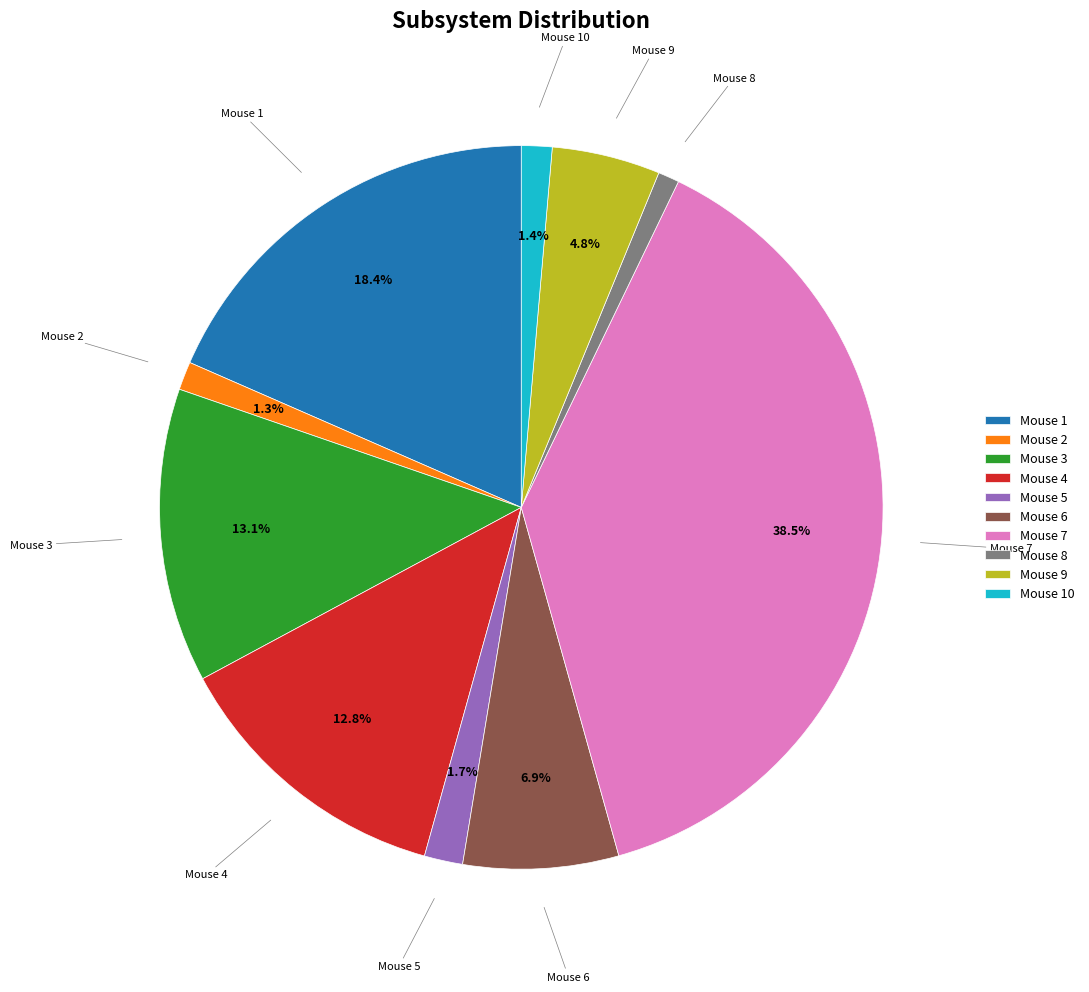

What percentage is the Mouse 5 slice, to the nearest percent?

2%